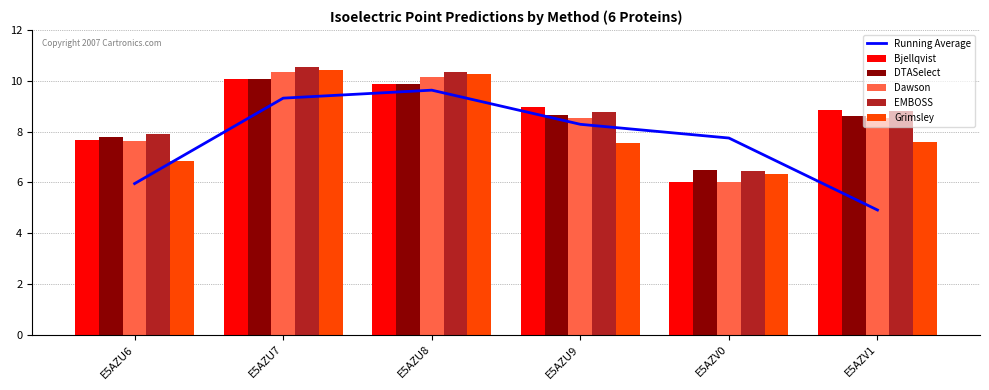

What is the value of the Grimsley bar at the 4th from the left?

7.6